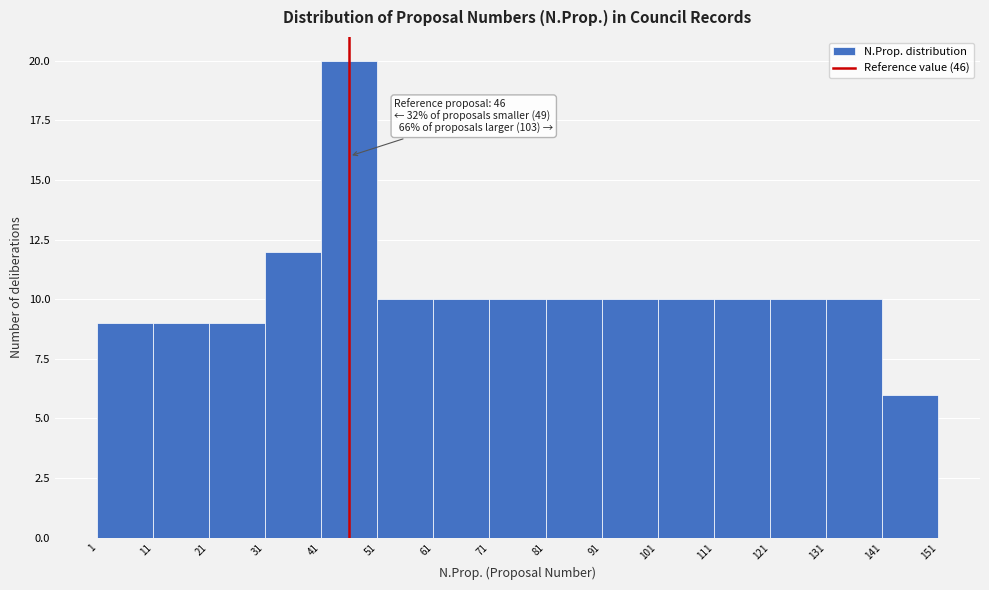

Over which range of the x-axis is the bar tallest?

41 to 51